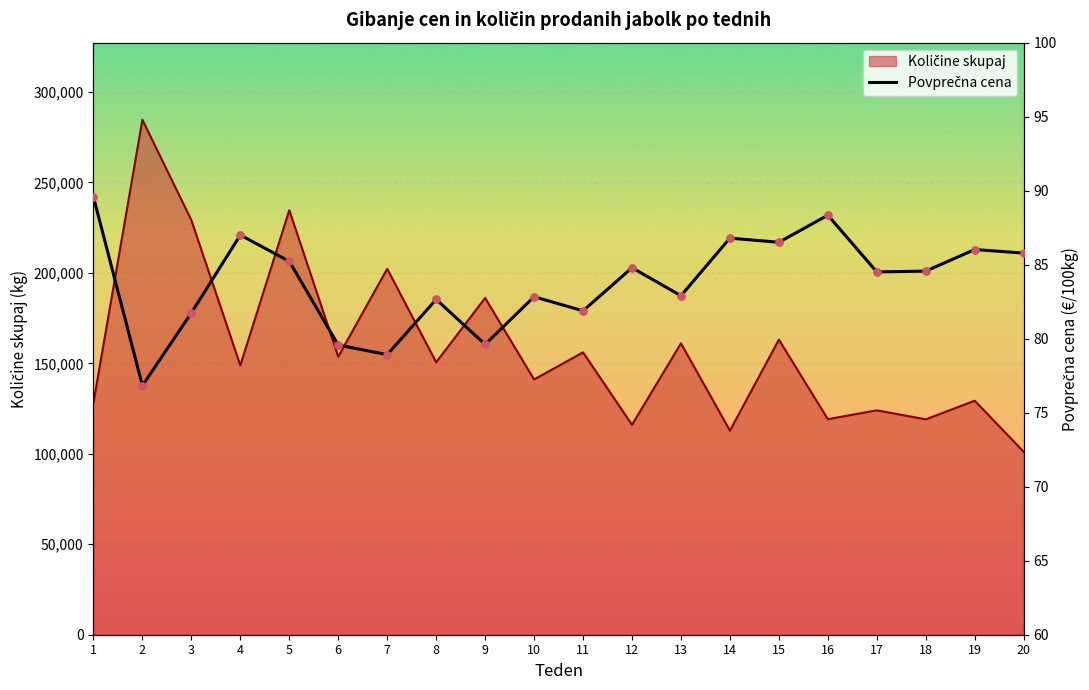

What is the change in value from 9 to 12?

+5.2